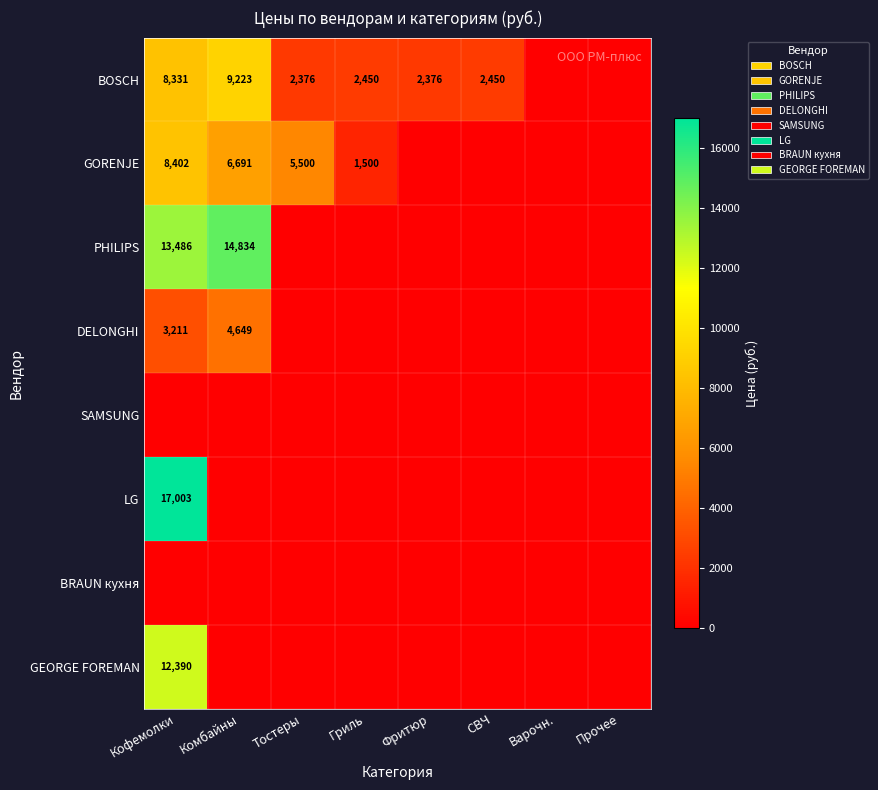

The value of BOSCH at Гриль is 2450. True or false?

True